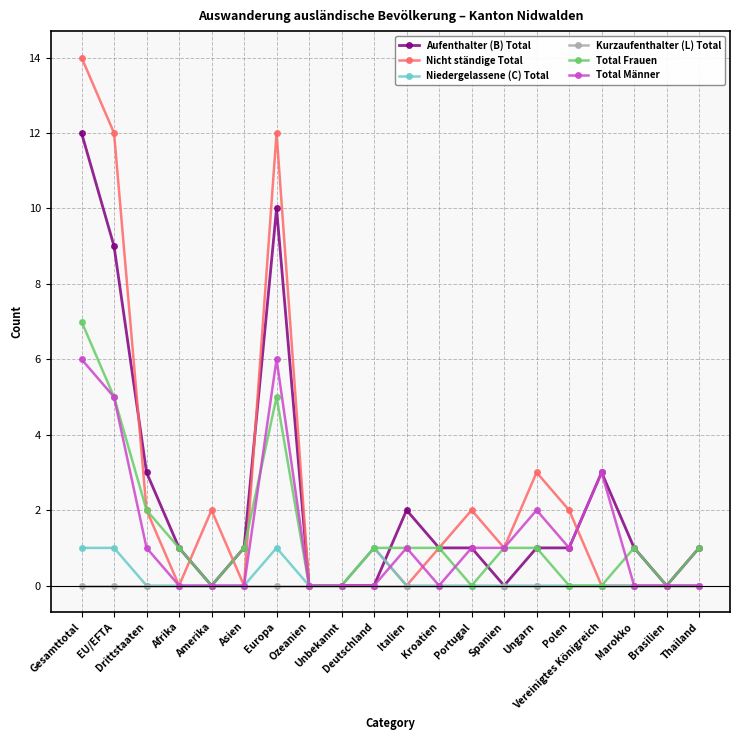

Reading left to right, list all the values displayed in this chart.

Aufenthalter (B) Total: Gesamttotal=12	EU/EFTA=9	Drittstaaten=3	Afrika=1	Amerika=0	Asien=1	Europa=10	Ozeanien=0	Unbekannt=0	Deutschland=0	Italien=2	Kroatien=1	Portugal=1	Spanien=0	Ungarn=1	Polen=1	Vereinigtes Königreich=3	Marokko=1	Brasilien=0	Thailand=1
Nicht ständige Total: Gesamttotal=14	EU/EFTA=12	Drittstaaten=2	Afrika=0	Amerika=2	Asien=0	Europa=12	Ozeanien=0	Unbekannt=0	Deutschland=1	Italien=0	Kroatien=1	Portugal=2	Spanien=1	Ungarn=3	Polen=2	Vereinigtes Königreich=0	Marokko=0	Brasilien=0	Thailand=0
Niedergelassene (C) Total: Gesamttotal=1	EU/EFTA=1	Drittstaaten=0	Afrika=0	Amerika=0	Asien=0	Europa=1	Ozeanien=0	Unbekannt=0	Deutschland=1	Italien=0	Kroatien=0	Portugal=0	Spanien=0	Ungarn=0	Polen=0	Vereinigtes Königreich=0	Marokko=0	Brasilien=0	Thailand=0
Kurzaufenthalter (L) Total: Gesamttotal=0	EU/EFTA=0	Drittstaaten=0	Afrika=0	Amerika=0	Asien=0	Europa=0	Ozeanien=0	Unbekannt=0	Deutschland=0	Italien=0	Kroatien=0	Portugal=0	Spanien=0	Ungarn=0	Polen=0	Vereinigtes Königreich=0	Marokko=0	Brasilien=0	Thailand=0
Total Frauen: Gesamttotal=7	EU/EFTA=5	Drittstaaten=2	Afrika=1	Amerika=0	Asien=1	Europa=5	Ozeanien=0	Unbekannt=0	Deutschland=1	Italien=1	Kroatien=1	Portugal=0	Spanien=1	Ungarn=1	Polen=0	Vereinigtes Königreich=0	Marokko=1	Brasilien=0	Thailand=1
Total Männer: Gesamttotal=6	EU/EFTA=5	Drittstaaten=1	Afrika=0	Amerika=0	Asien=0	Europa=6	Ozeanien=0	Unbekannt=0	Deutschland=0	Italien=1	Kroatien=0	Portugal=1	Spanien=1	Ungarn=2	Polen=1	Vereinigtes Königreich=3	Marokko=0	Brasilien=0	Thailand=0